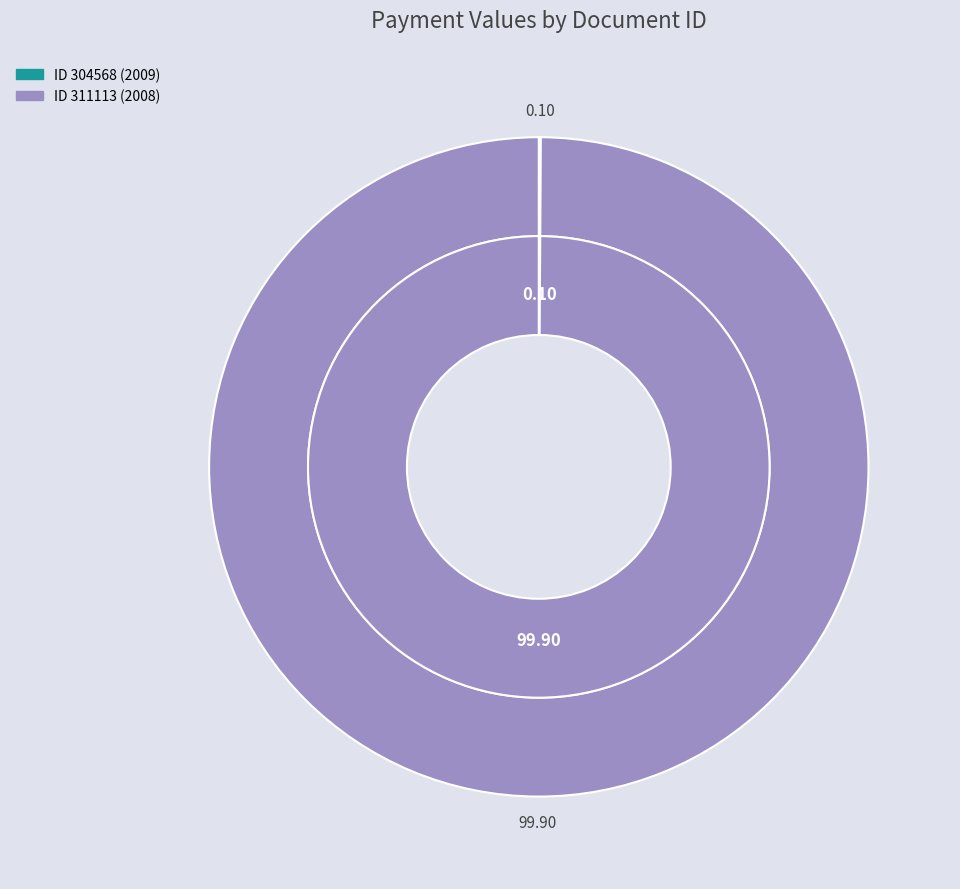

How many segments does this pie chart have?

2